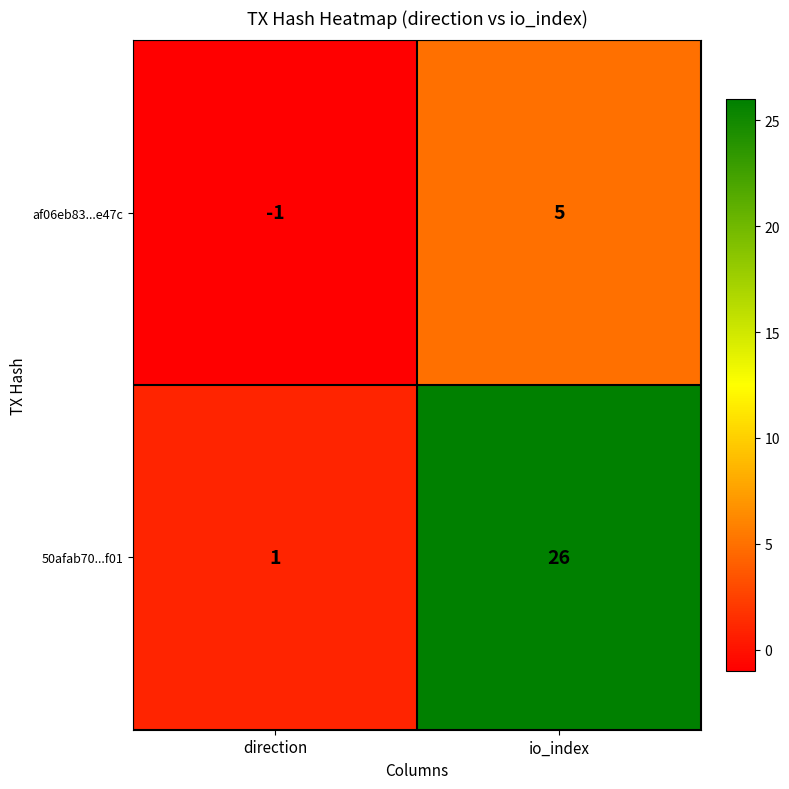

What is the sum of all af06eb83...e47c values?

4